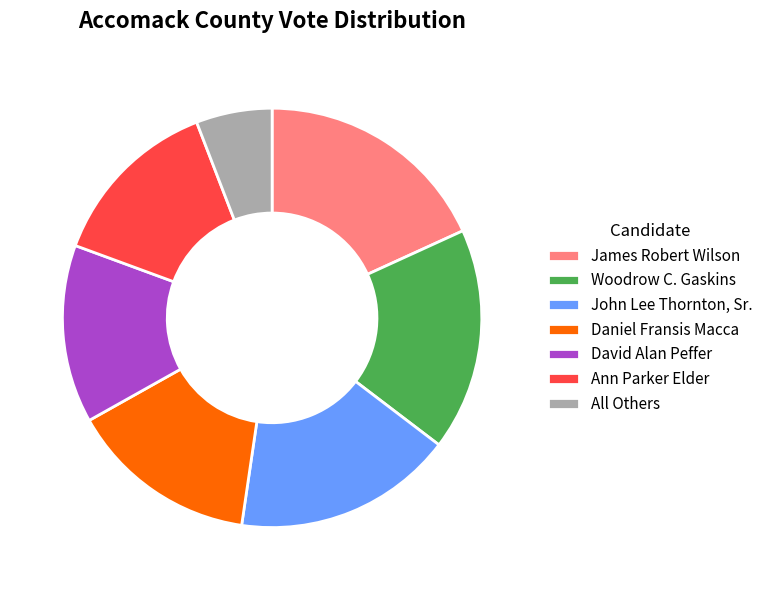

How many segments does this pie chart have?

7